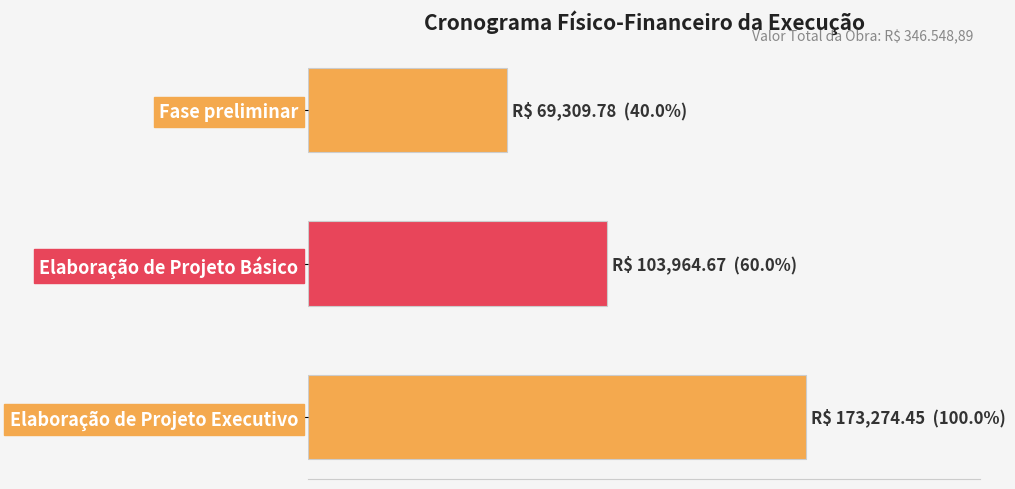

How many bars are there in total?

3